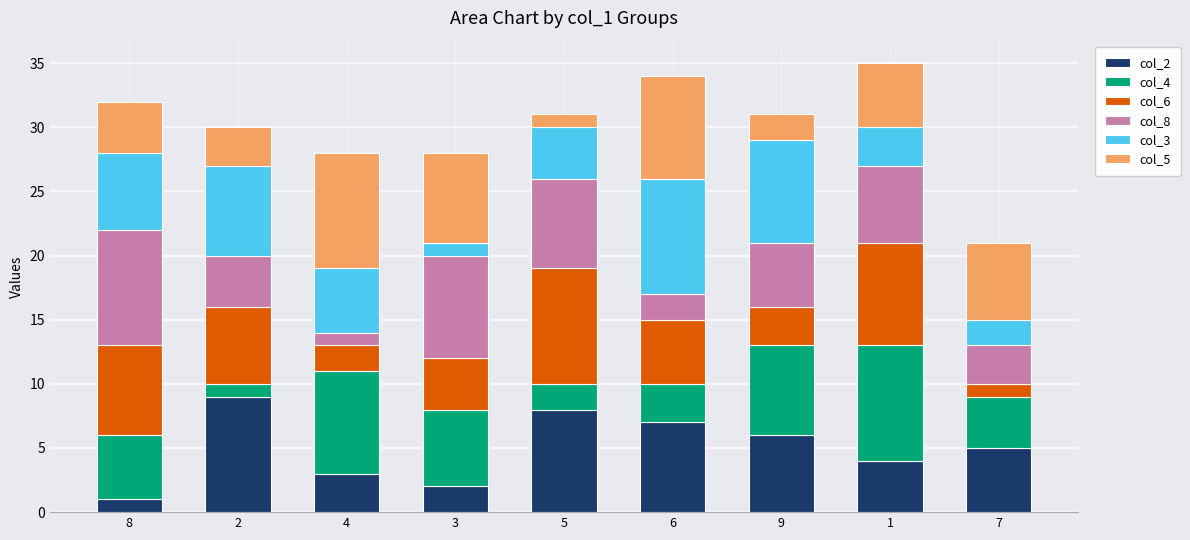

Are the bars horizontal?

No